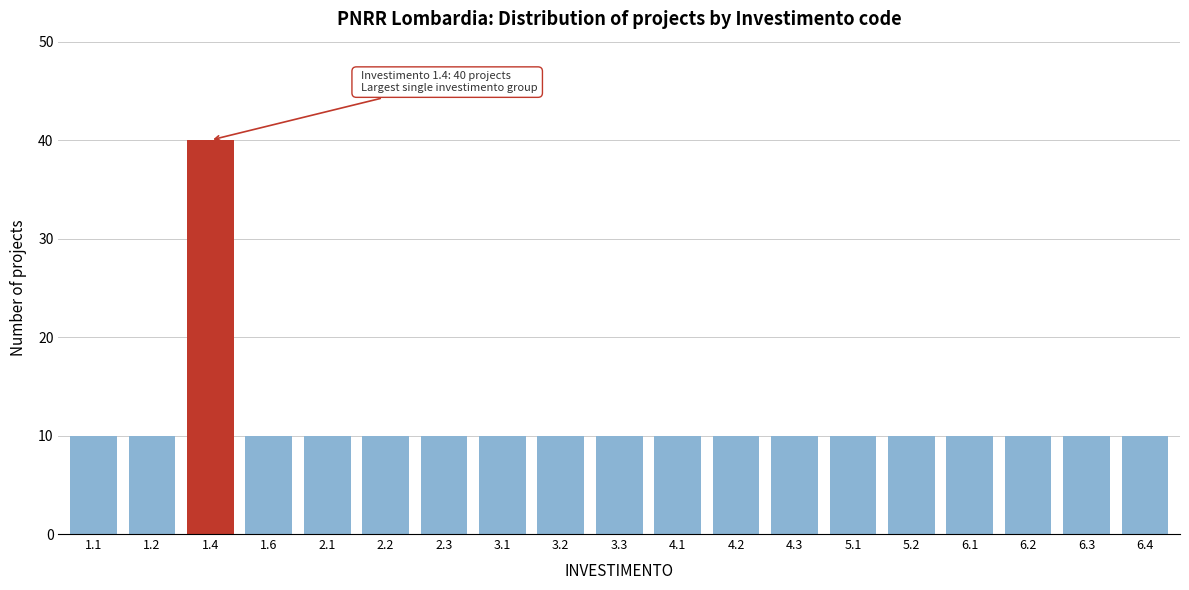

Reading left to right, what are all the values shown in this chart?

1.1=10	1.2=10	1.4=40	1.6=10	2.1=10	2.2=10	2.3=10	3.1=10	3.2=10	3.3=10	4.1=10	4.2=10	4.3=10	5.1=10	5.2=10	6.1=10	6.2=10	6.3=10	6.4=10